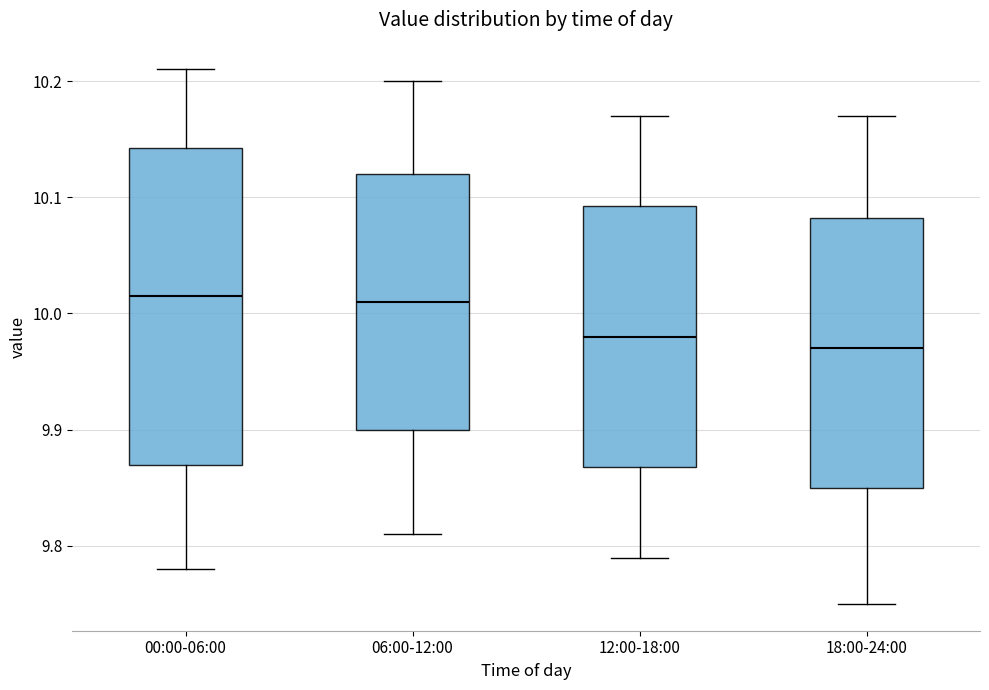

Reading left to right, transcribe this box plot: for each box, give where its median line is, the range the box spans, and where its two whiskers end, as read against the y-axis. The values are not printed on the chart, so give them approximately, as read against the axis.

00:00-06:00: median 10.02, box 9.87 to 10.14, whiskers 9.78 to 10.21
06:00-12:00: median 10.01, box 9.90 to 10.12, whiskers 9.81 to 10.20
12:00-18:00: median 9.98, box 9.87 to 10.09, whiskers 9.79 to 10.17
18:00-24:00: median 9.97, box 9.85 to 10.08, whiskers 9.75 to 10.17